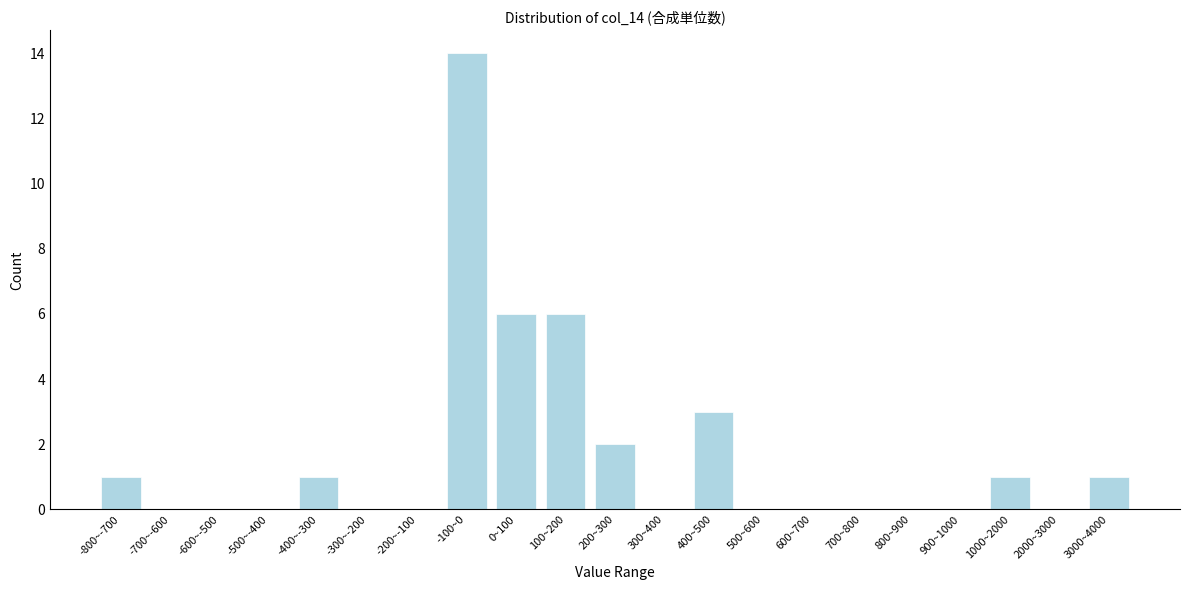

Reading right to left, extract all data points from this chart.

3000~4000=1	2000~3000=0	1000~2000=1	900~1000=0	800~900=0	700~800=0	600~700=0	500~600=0	400~500=3	300~400=0	200~300=2	100~200=6	0~100=6	-100~0=14	-200~-100=0	-300~-200=0	-400~-300=1	-500~-400=0	-600~-500=0	-700~-600=0	-800~-700=1